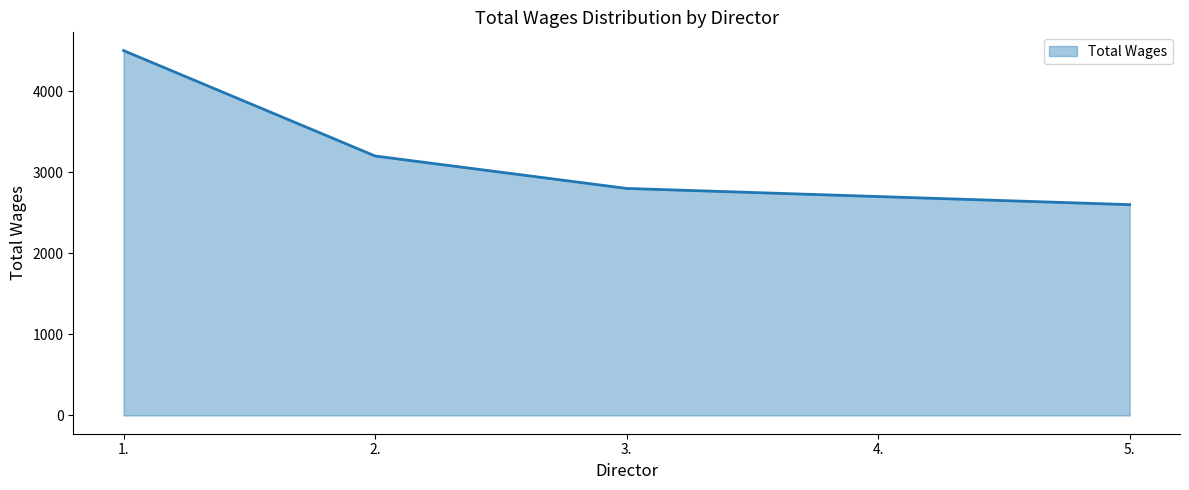

What is the sum of the values at 1. and 5.?

7100